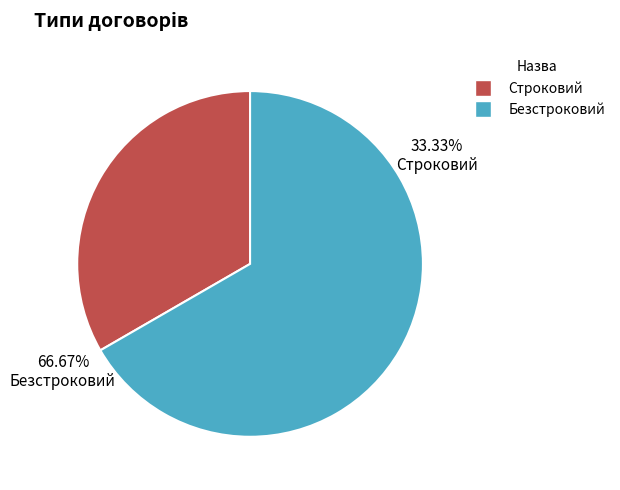

What is the smallest slice in the pie chart?

Строковий